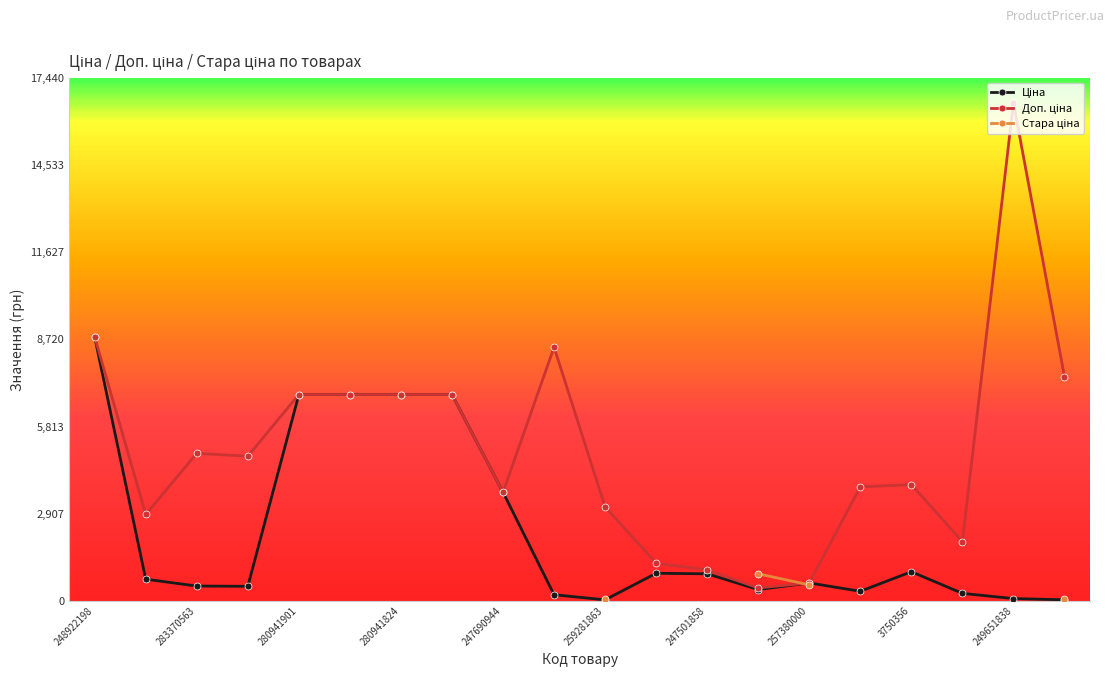

What is the difference between the maximum and second lowest values in the Ціна series?

8764.4